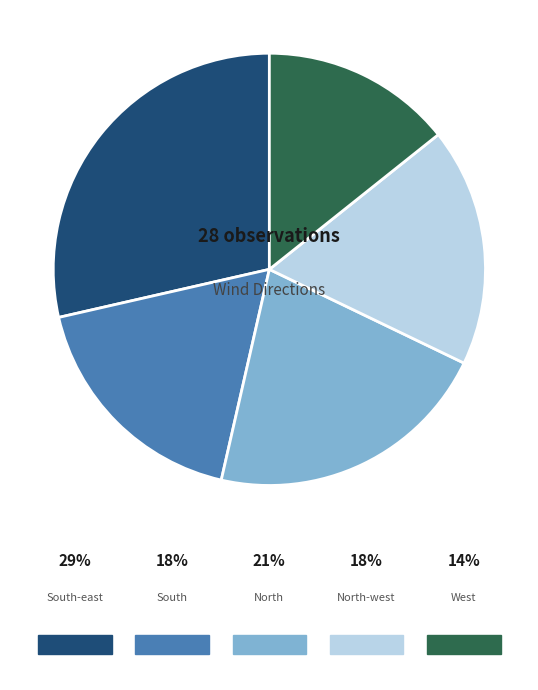

Is there any slice that represents more than half of the pie?

No